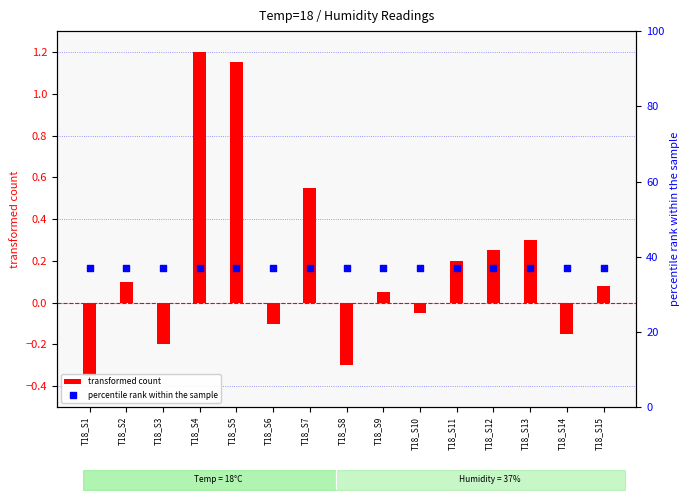

What are all the series names shown in the legend?

transformed count, percentile rank within the sample